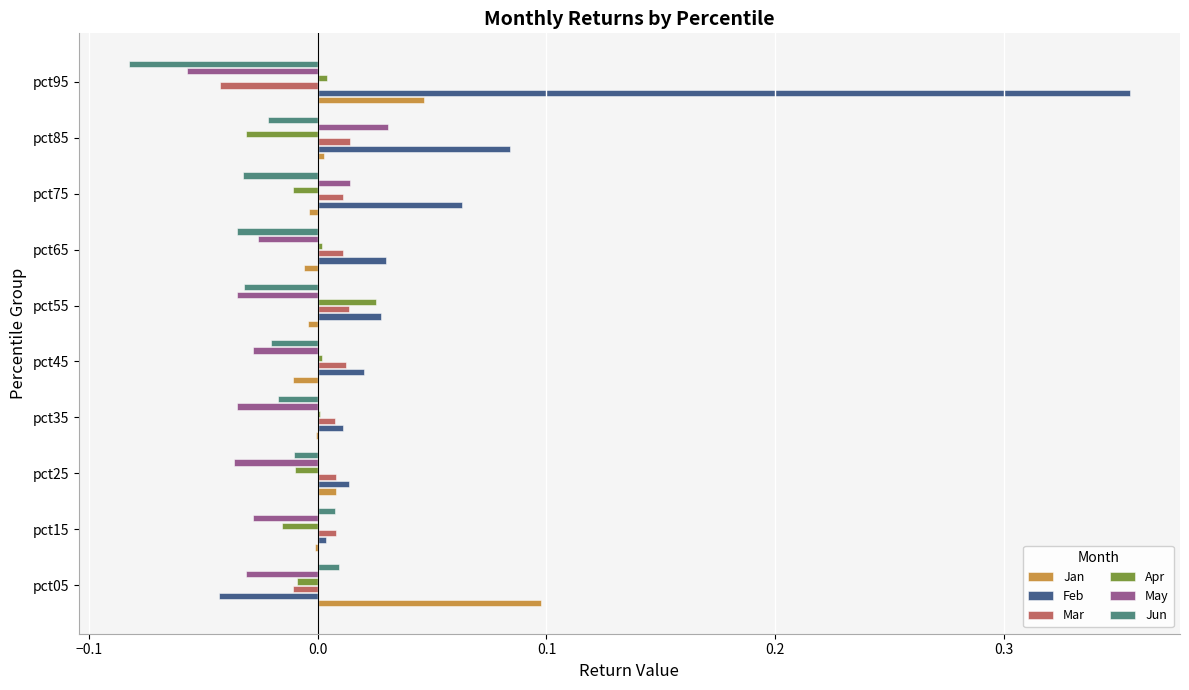

The value of Mar at pct35 is 0.0. True or false?

True